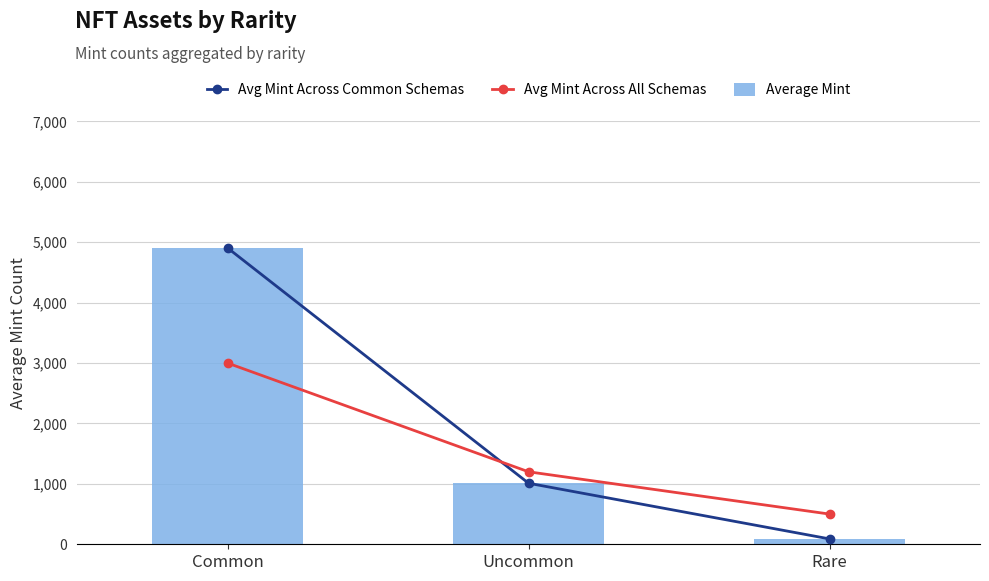

What is the label of the 3rd bar from the left?

Rare